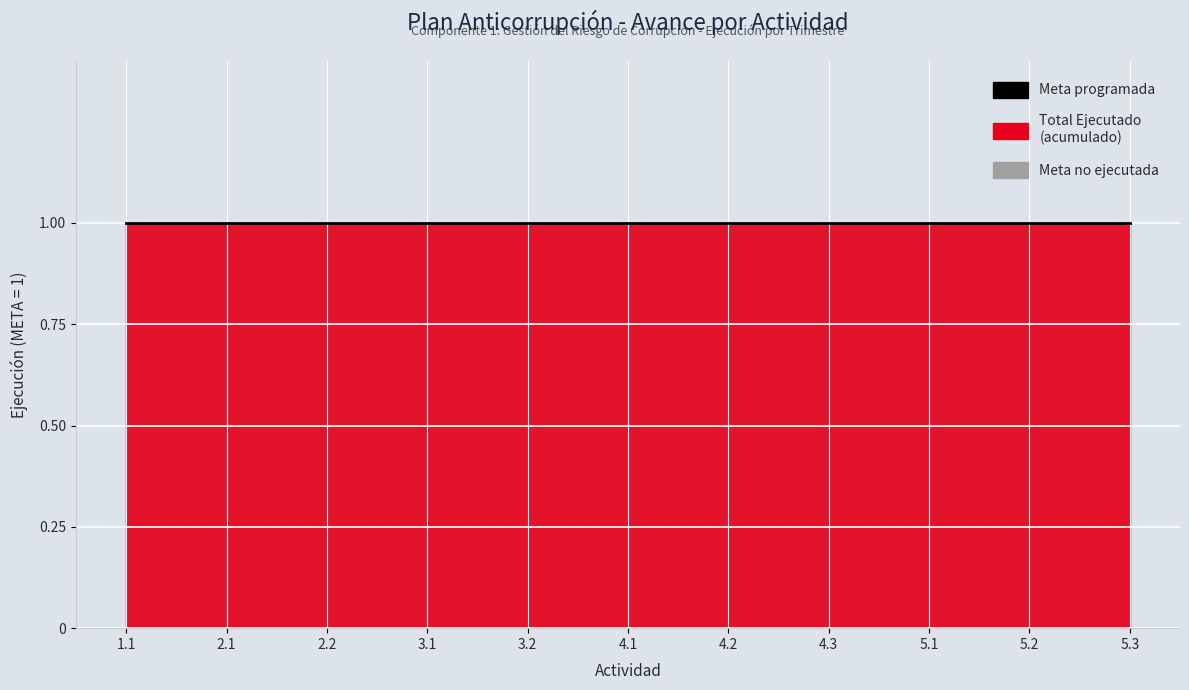

True or false: META and T1 EJECUTADO intersect in this chart.

False